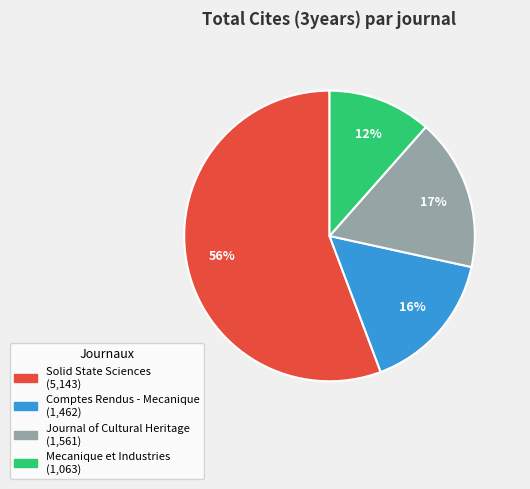

Does Journal of Cultural Heritage account for over 50% of the chart?

No